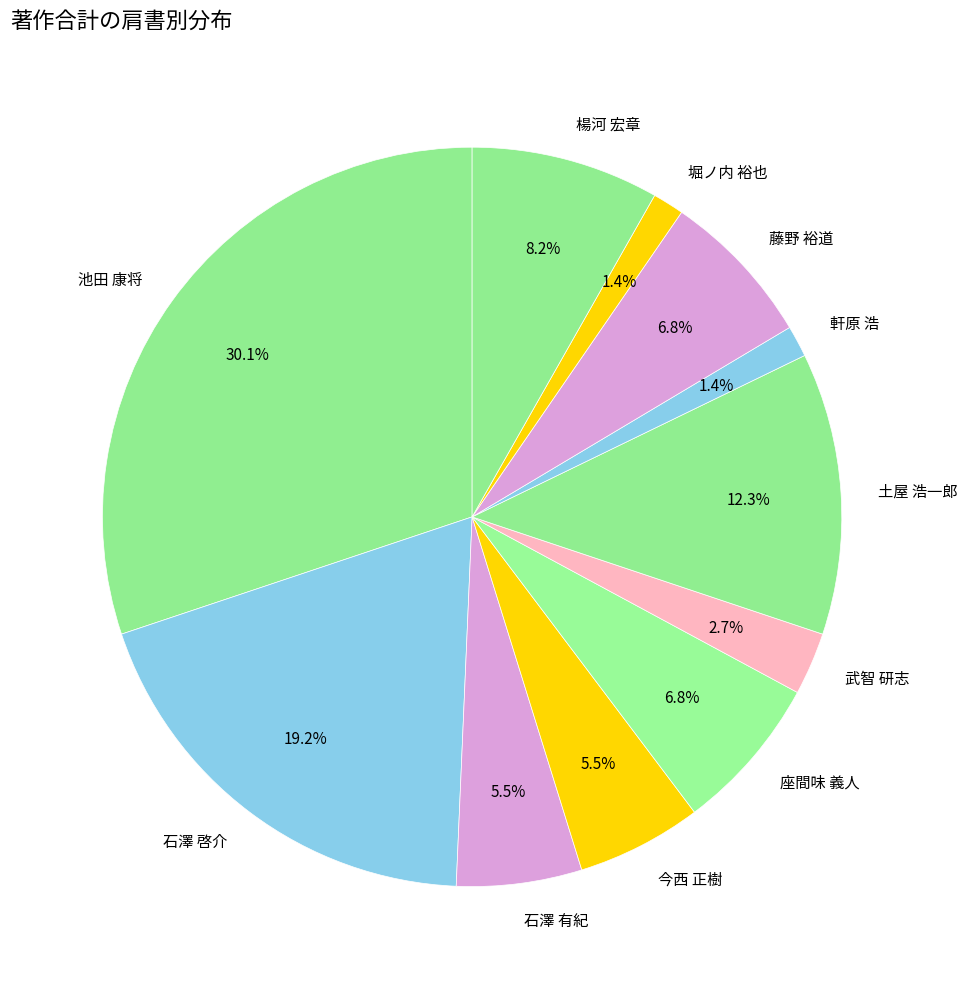

What is the largest slice in the pie chart?

池田 康将